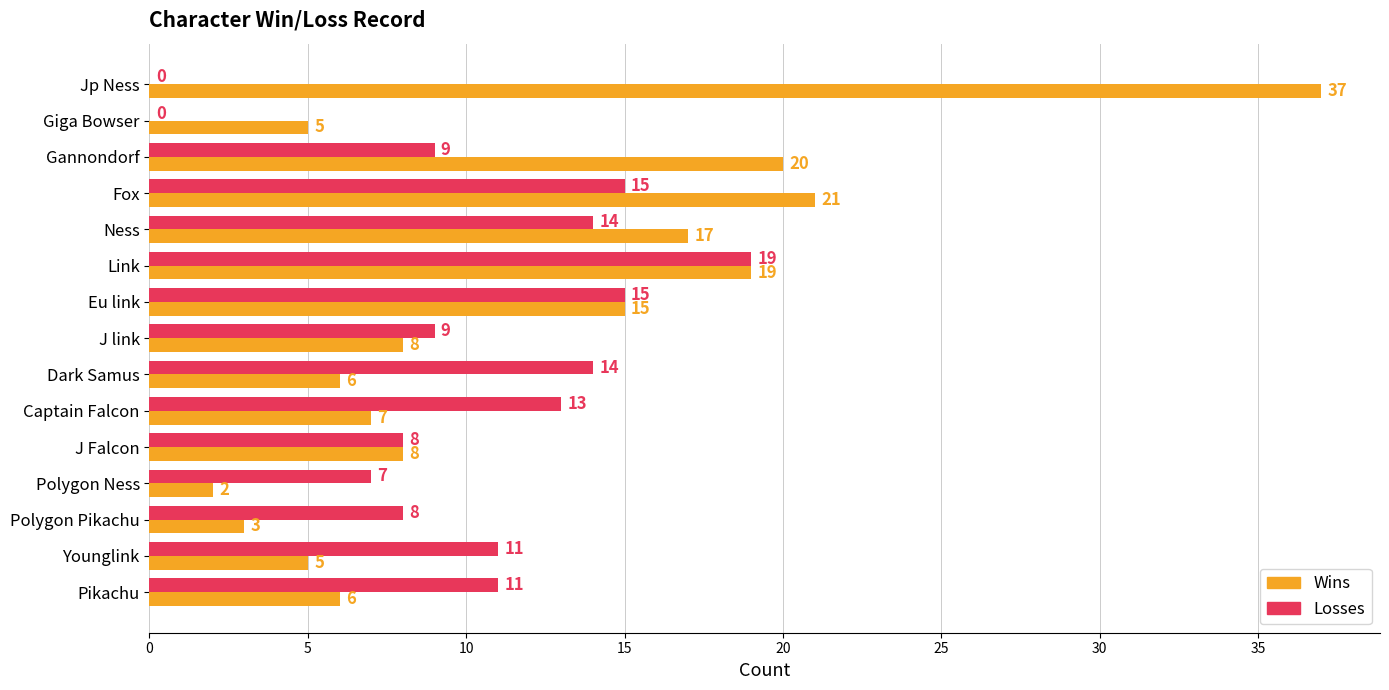

Which series changed the most between Gannondorf and J link?

Wins